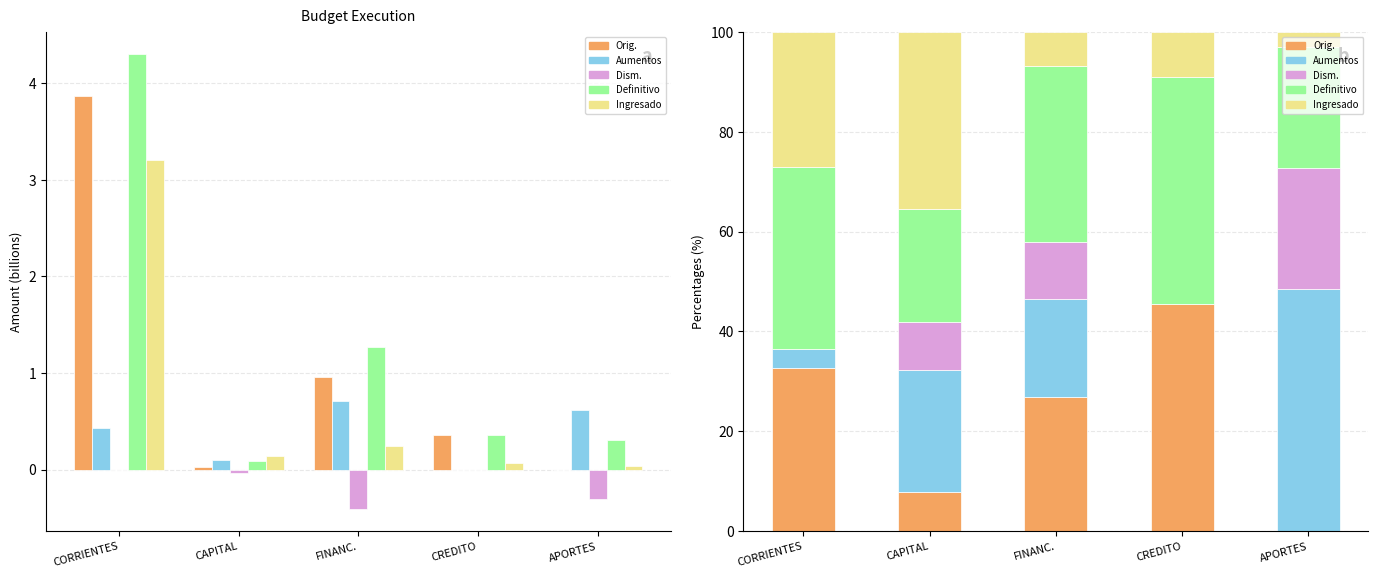

How many distinct data groups are displayed?

5